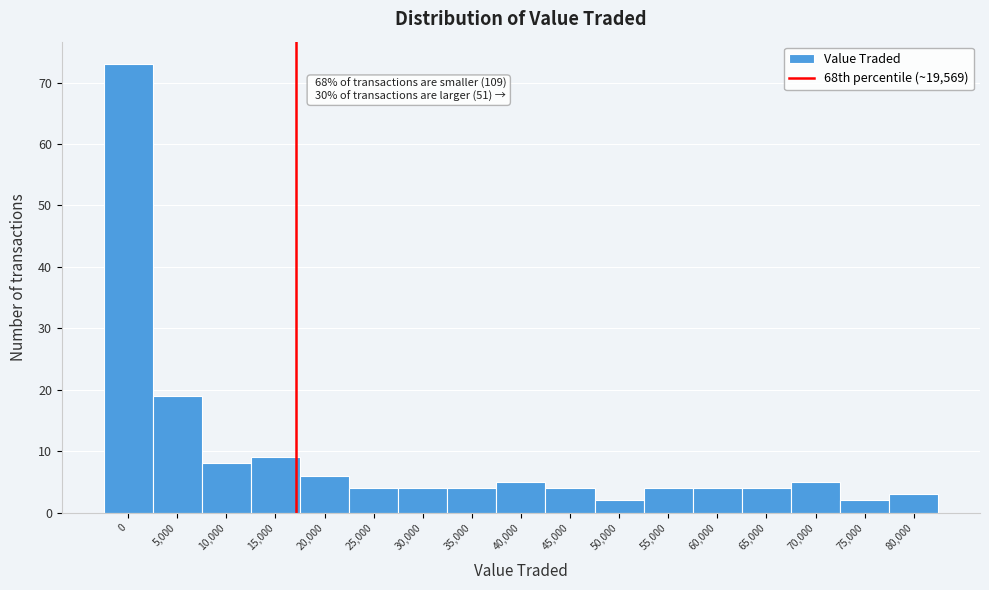

Reading right to left, what are all the values shown in this chart?

3	2	5	4	4	4	2	4	5	4	4	4	6	9	8	19	73